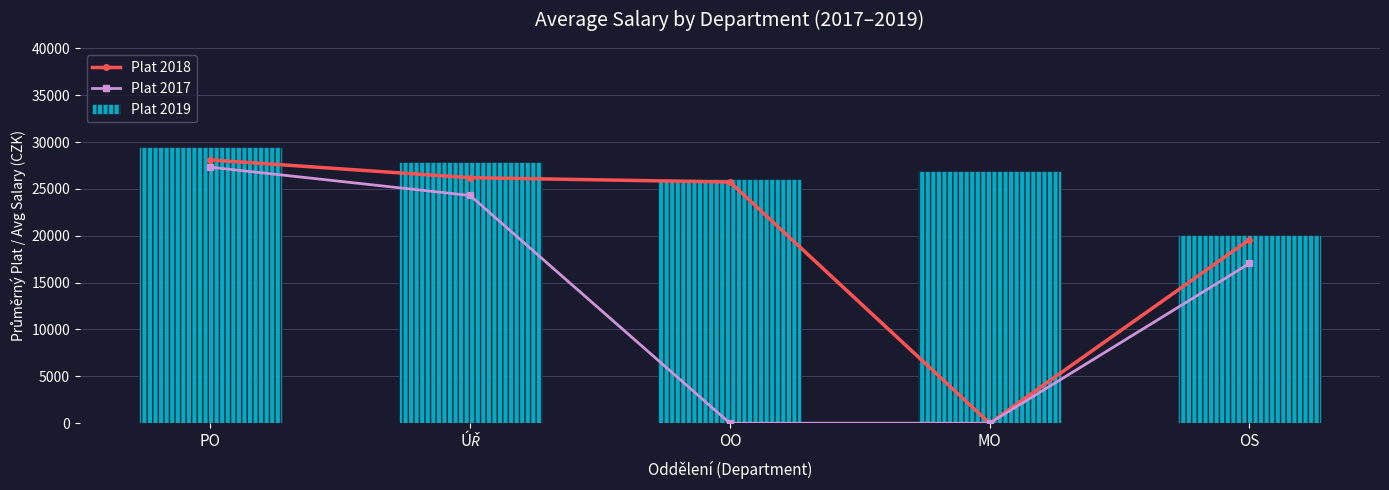

What are all the series names shown in the legend?

Plat 2018, Plat 2017, Plat 2019